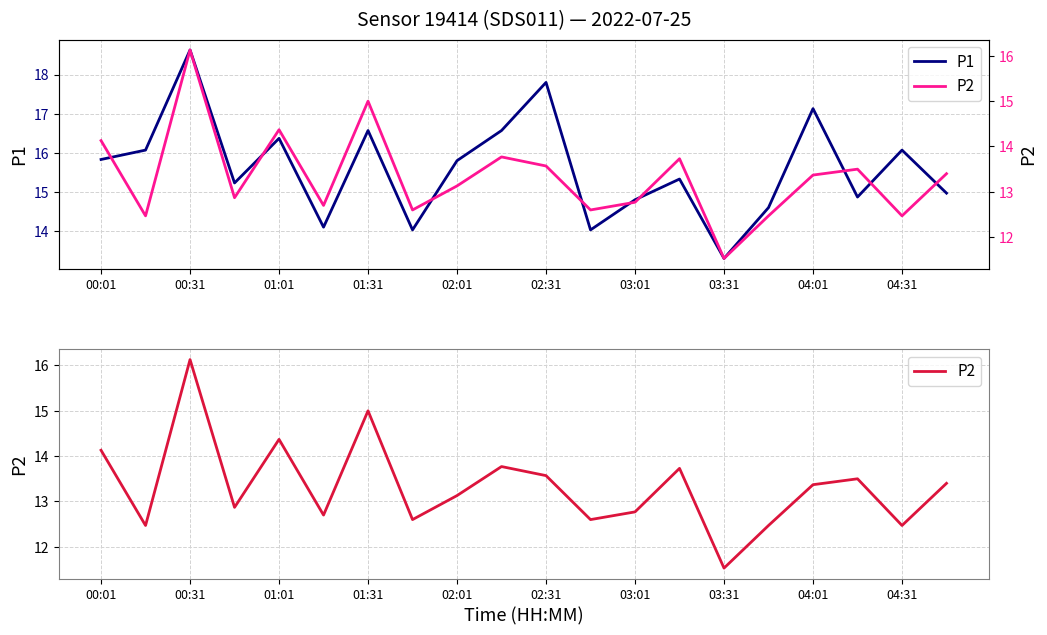

Which category has the lowest value in the P1 series?

03:31